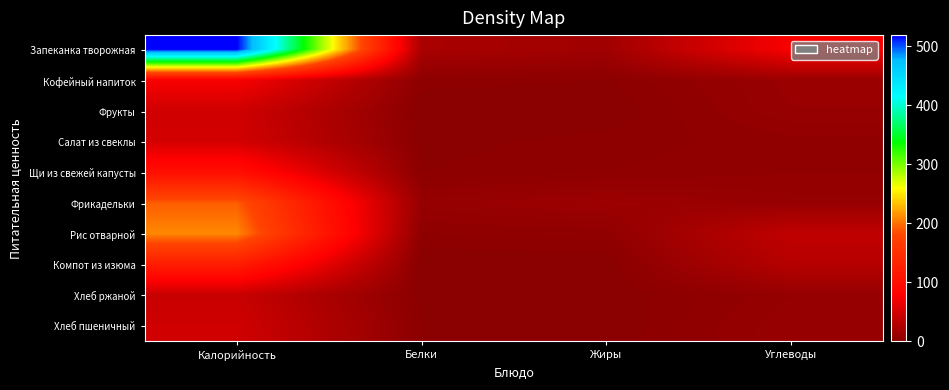

How many categories are shown in the chart?

4